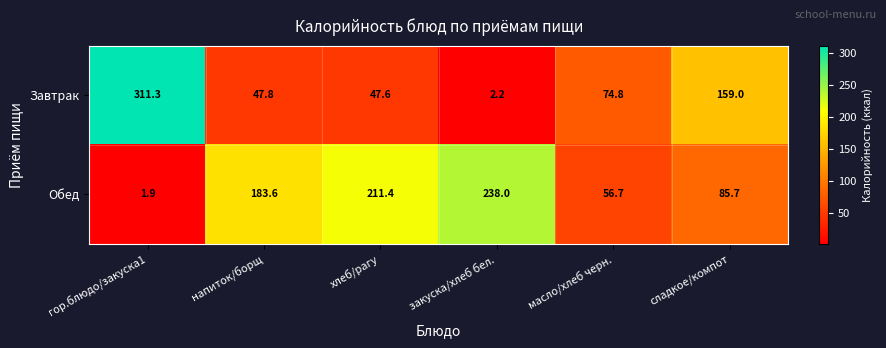

What is the spread (max minus min) of values at напиток/борщ?

135.8